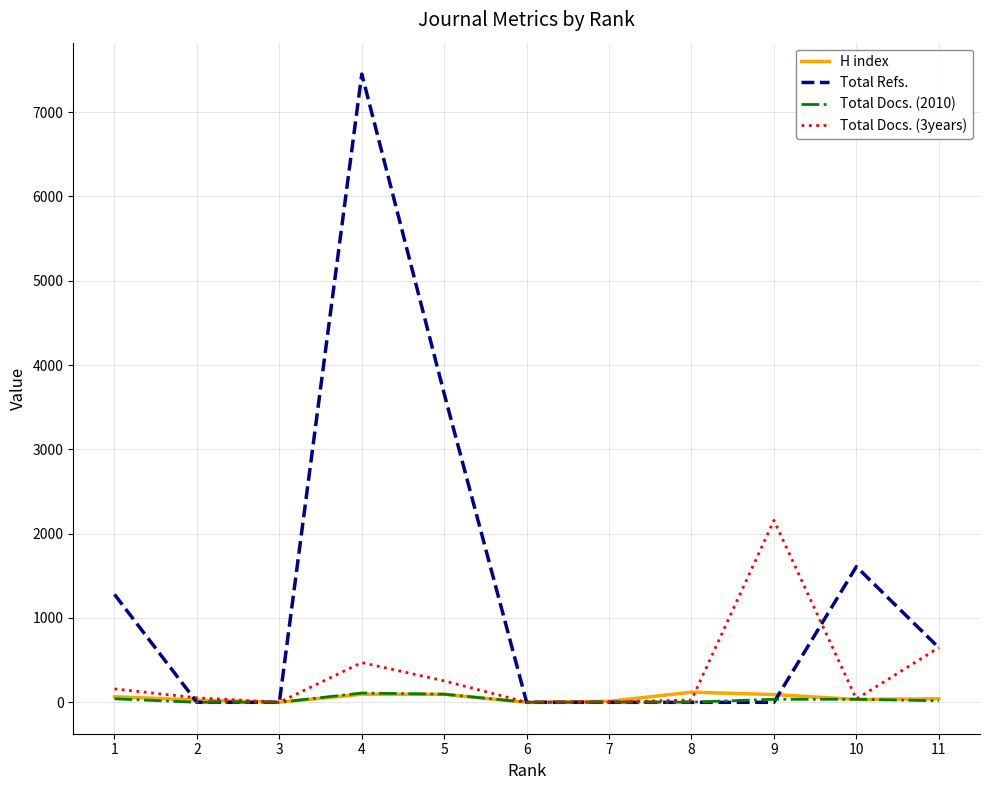

What is the sum of the Total Docs. (2010) values at 6 and 4?

110